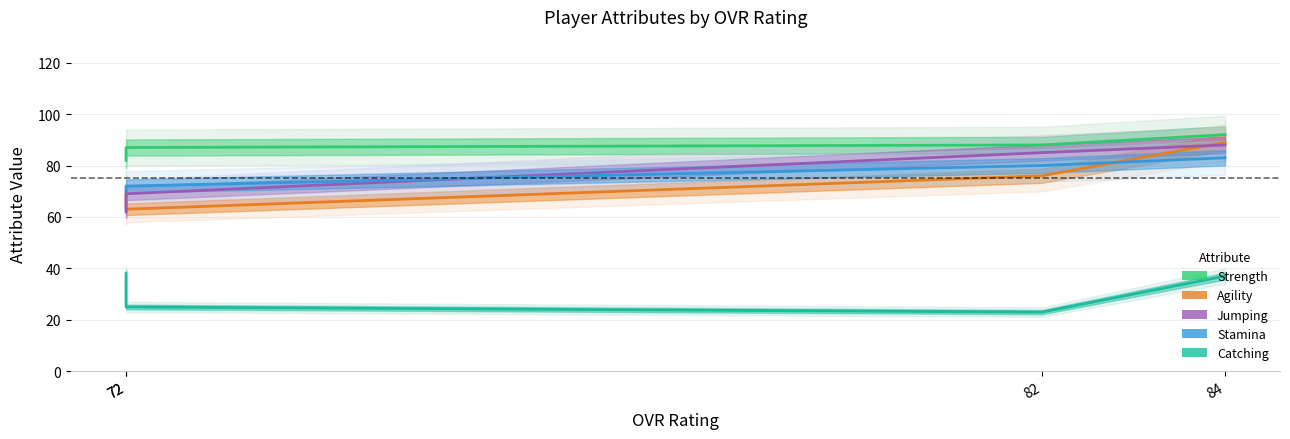

Rank the categories by Agility value from highest to lowest.

84, 82, 72, 72